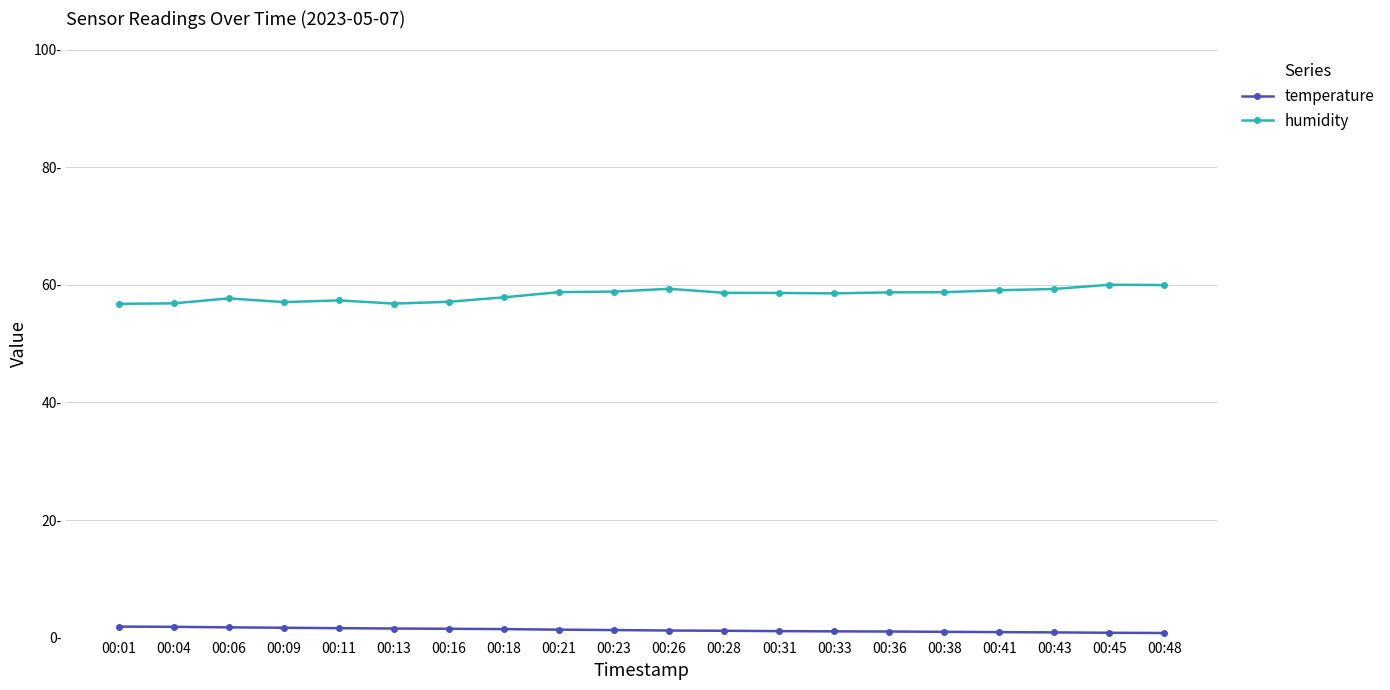

Does the chart have visible grid lines?

Yes